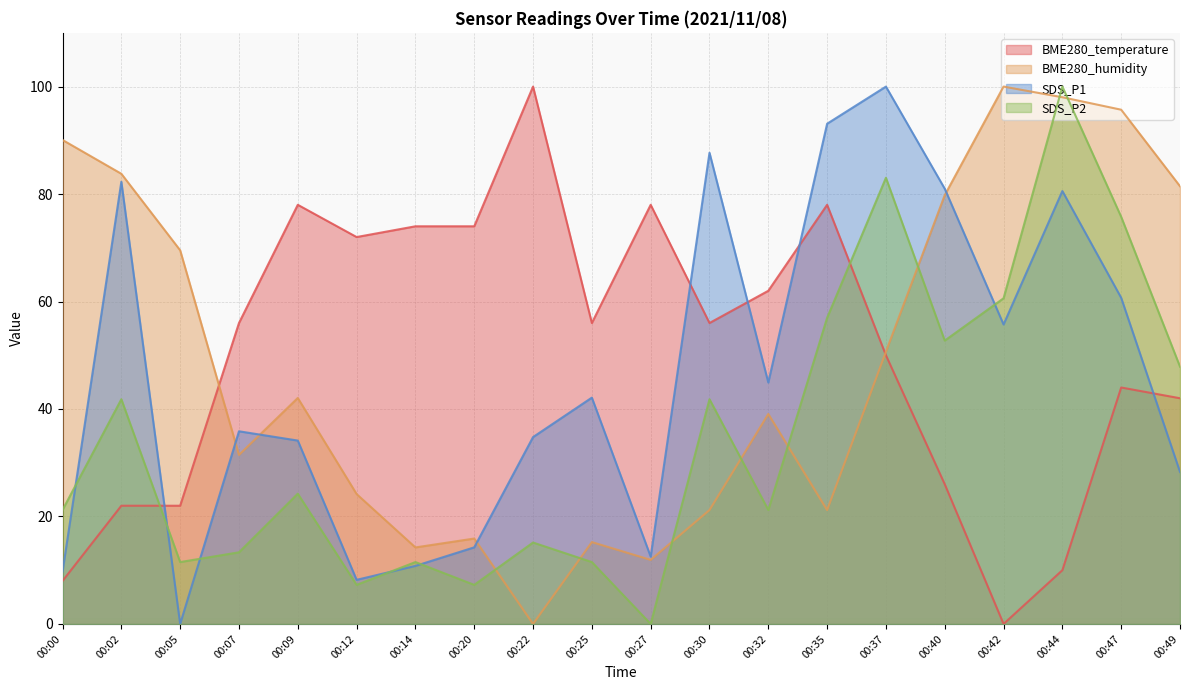

What is the difference between the maximum and minimum values in the BME280_temperature series?

100.0